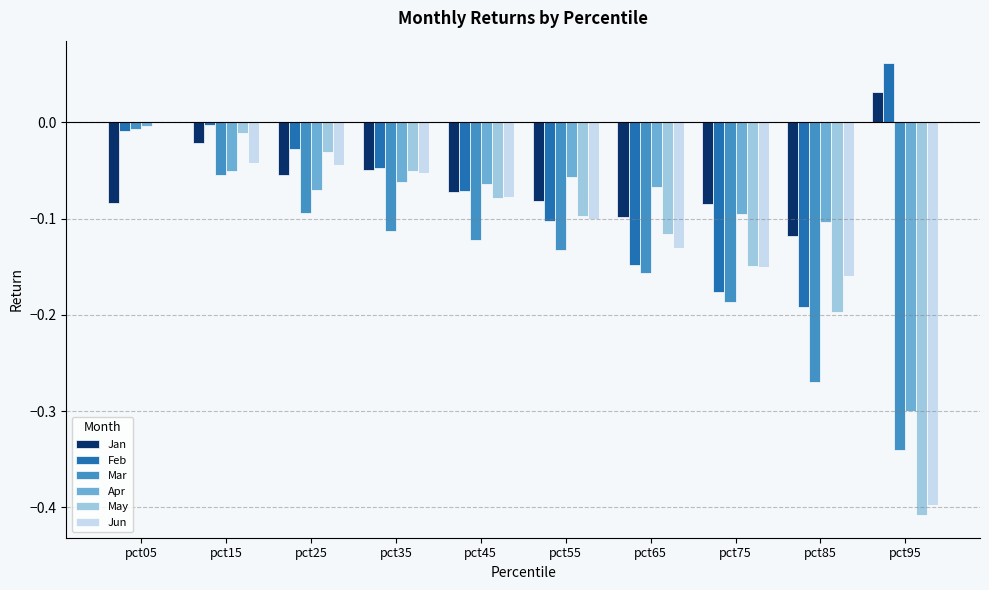

True or false: Jan has a value of -0.1 at pct45.

True